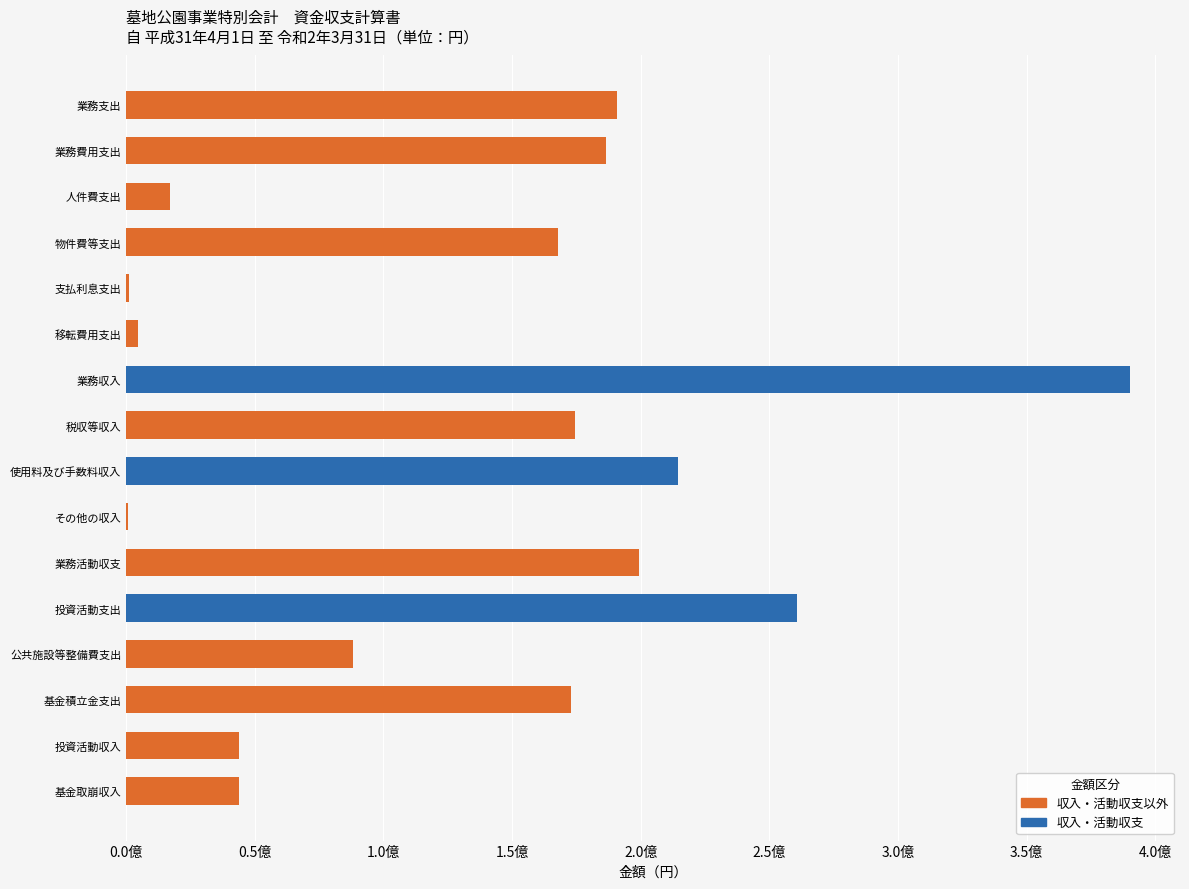

The 収入・活動収支 series shows 0 at 人件費支出. True or false?

True